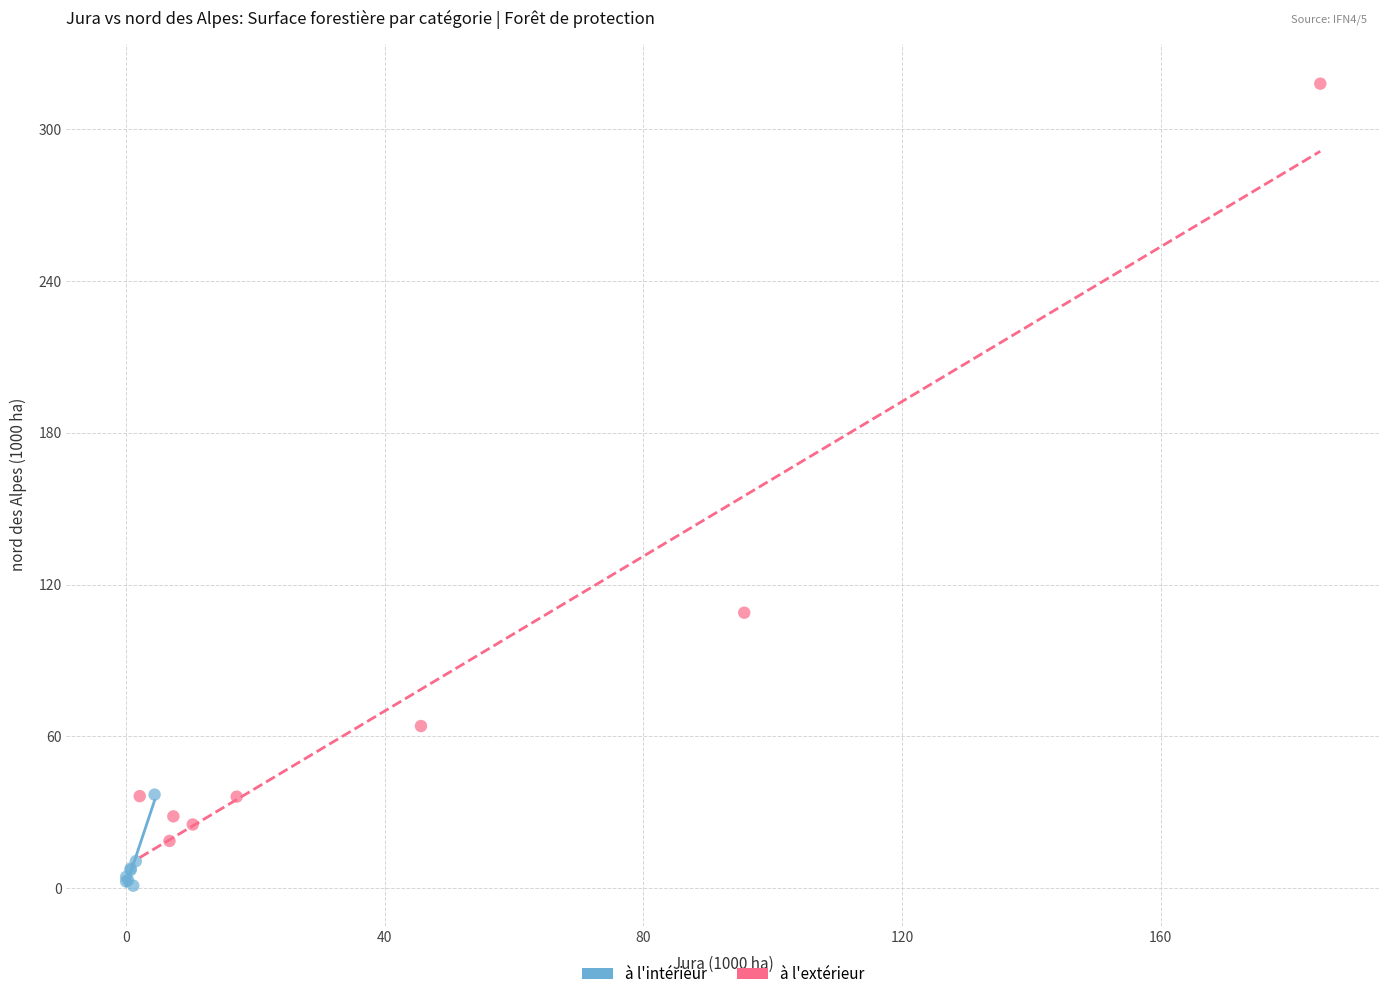

Which series contains the highest Y value?

à l'extérieur